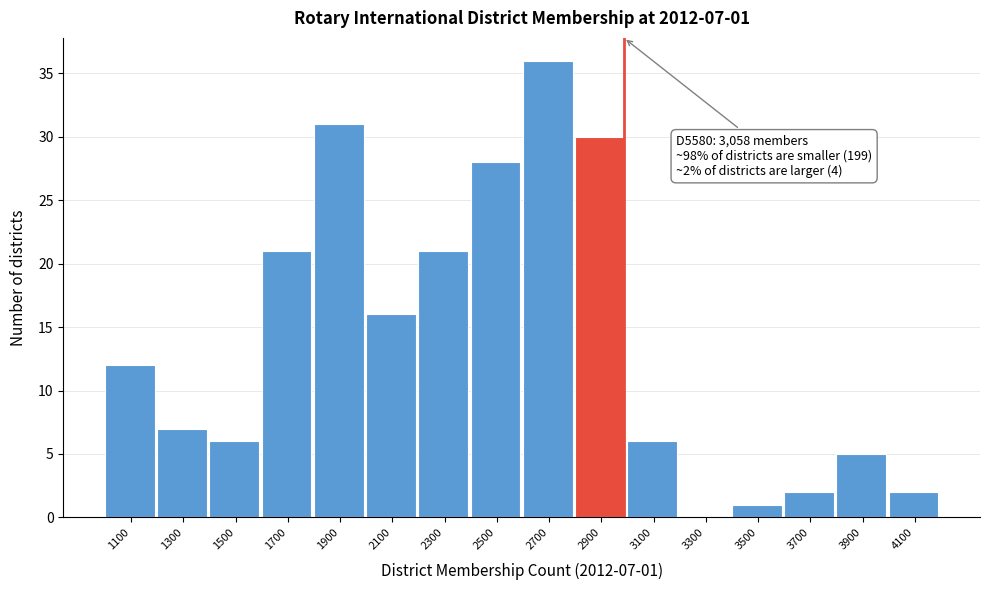

Over which range of the x-axis is the bar tallest?

2600 to 2800